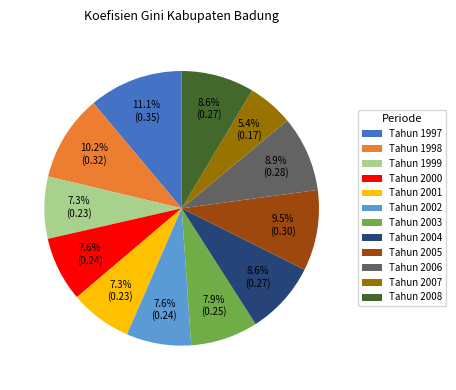

True or false: Tahun 2001 accounts for 14% of the total.

False